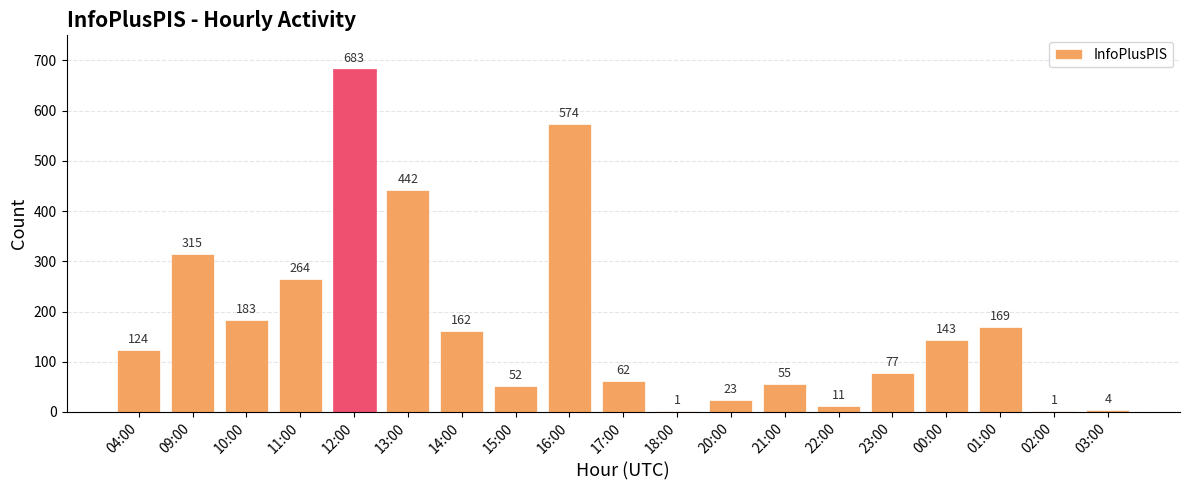

Count the number of data series in this chart.

1